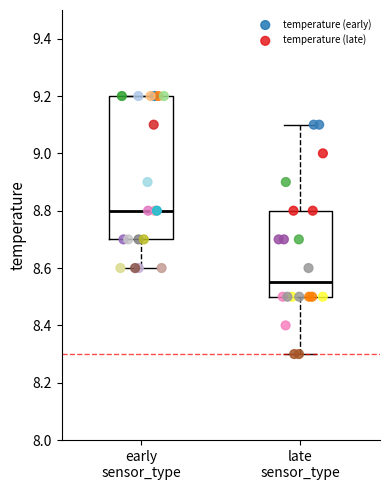

Which series contains the lowest Y value?

temperature (late)